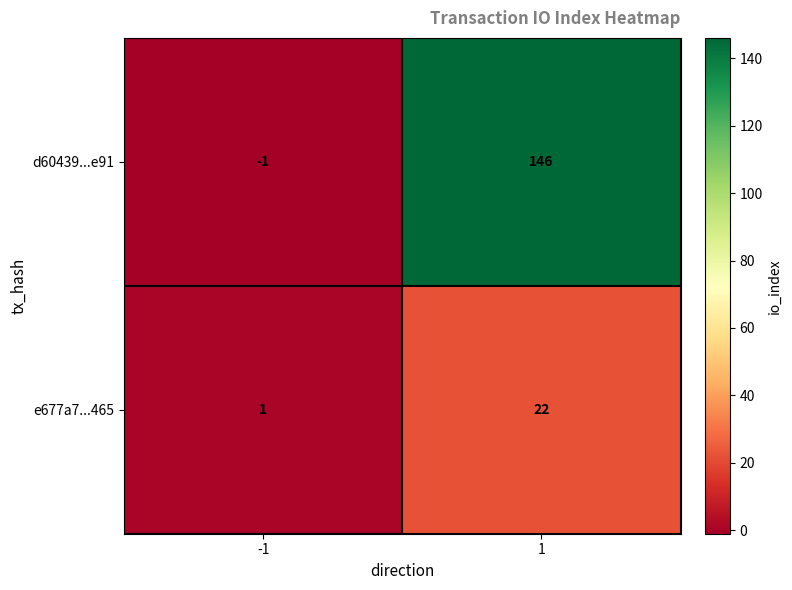

Reading right to left, transcribe all the data shown in this chart.

d60439...e91: 1=146	-1=-1
e677a7...465: 1=22	-1=1